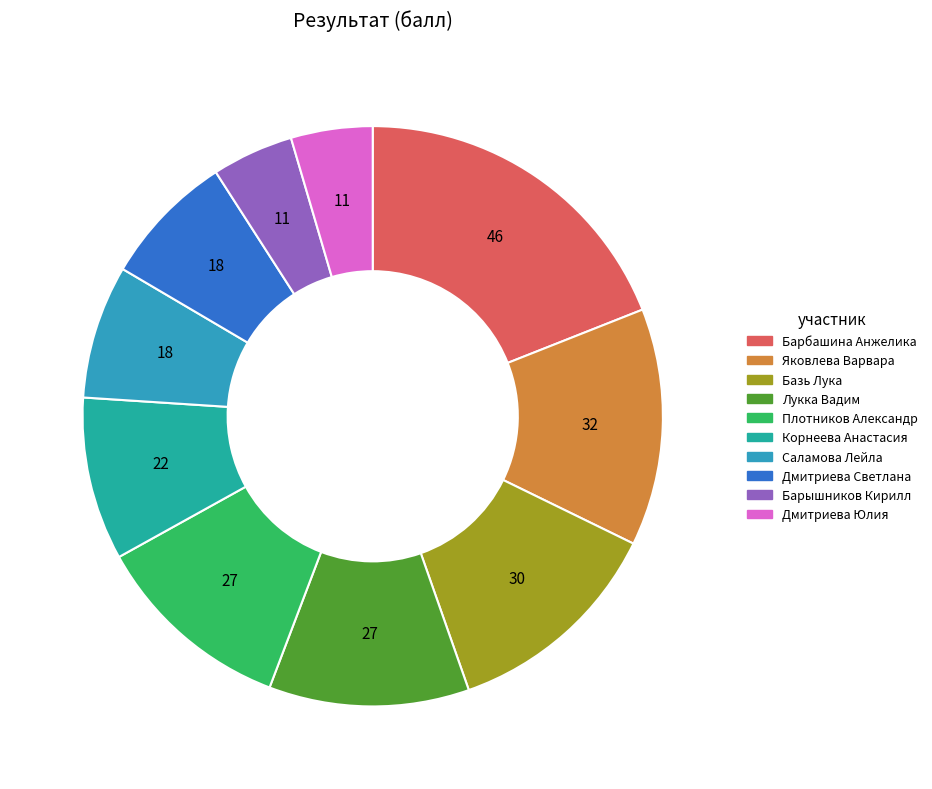

To the nearest percent, what portion does Базь Лука represent?

12%